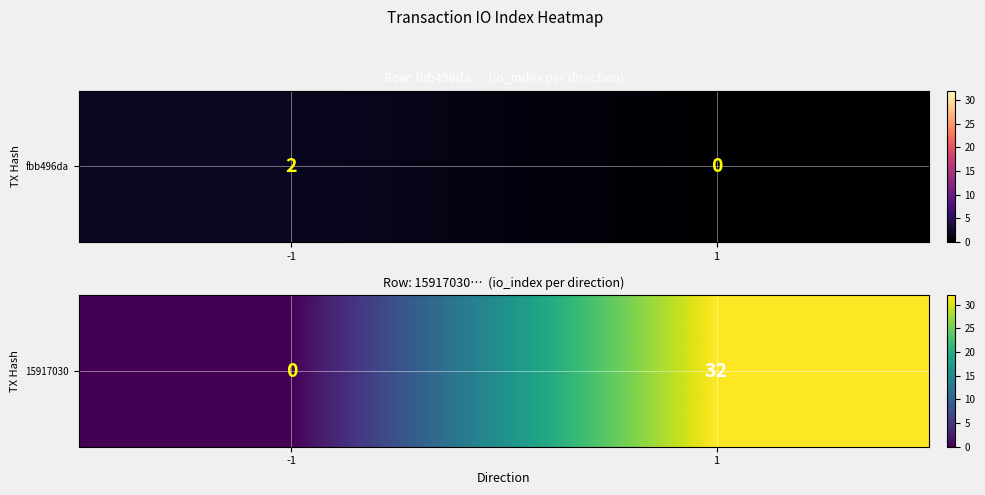

The chart shows a value of -18 at -1. True or false?

False